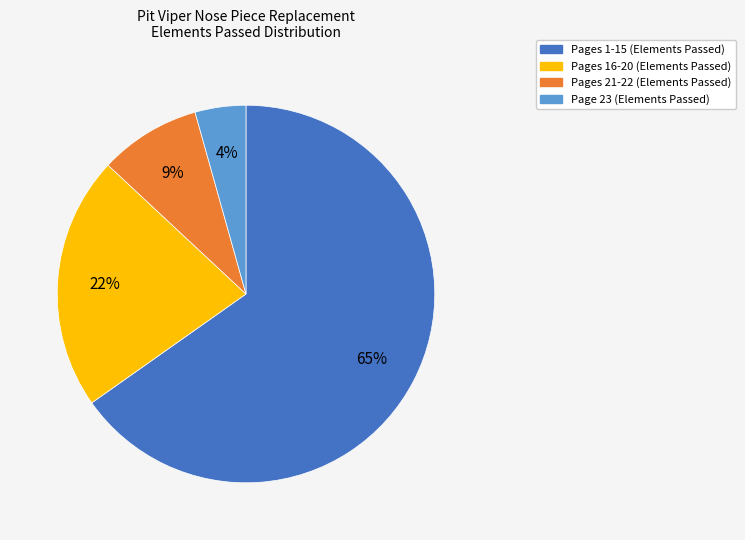

To the nearest percent, what is the average slice percentage?

25%